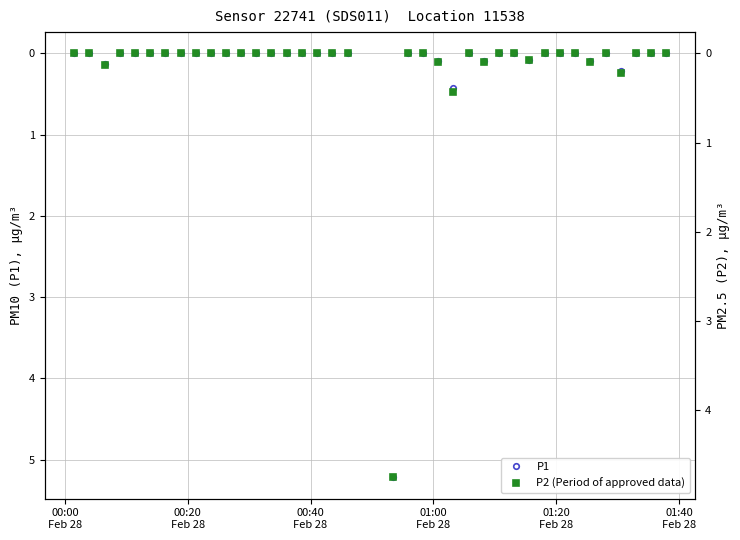

How many categories are shown in the chart?

38